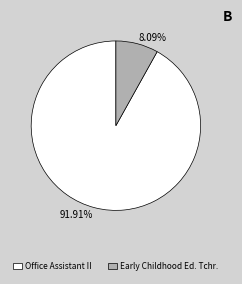

True or false: Early Childhood Ed. Tchr. accounts for 1% of the total.

False